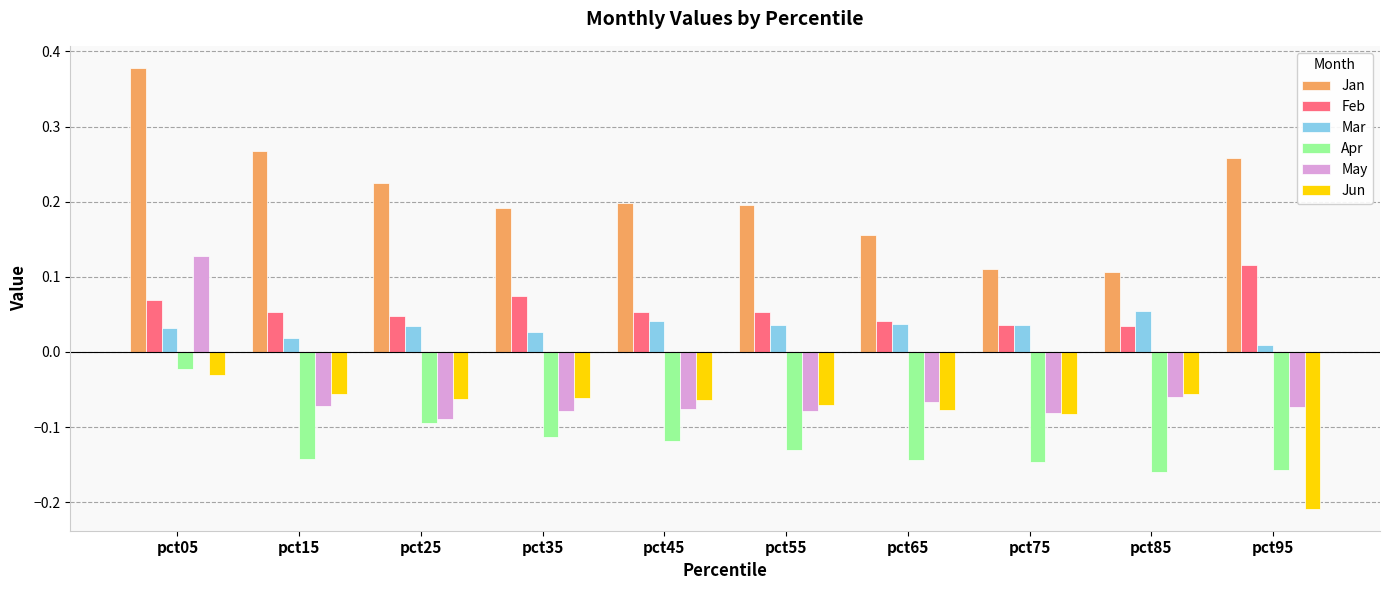

Which category has the lowest value across all series?

pct95